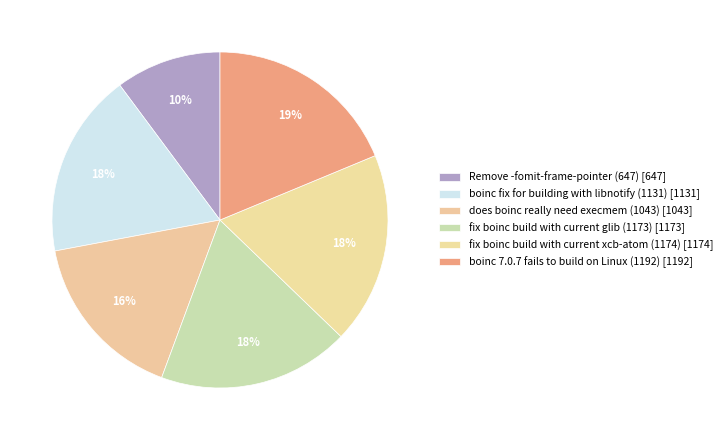

How many slices are in this pie chart?

6